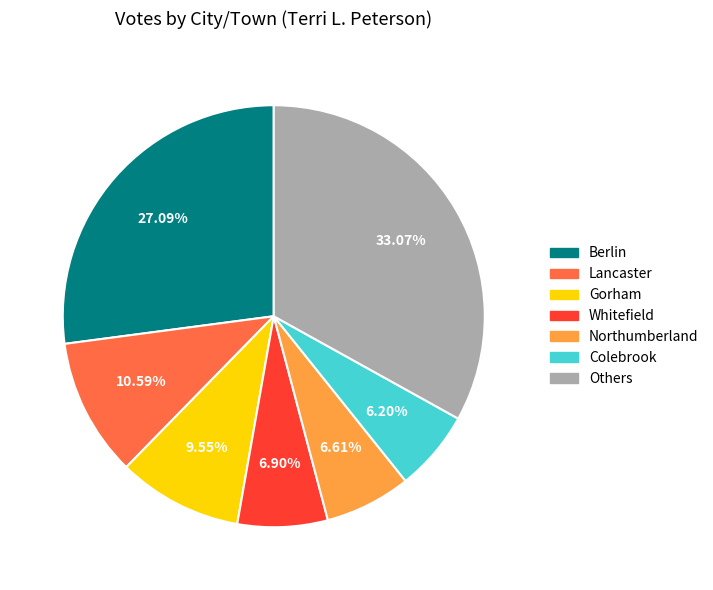

Does any single category account for the majority?

No